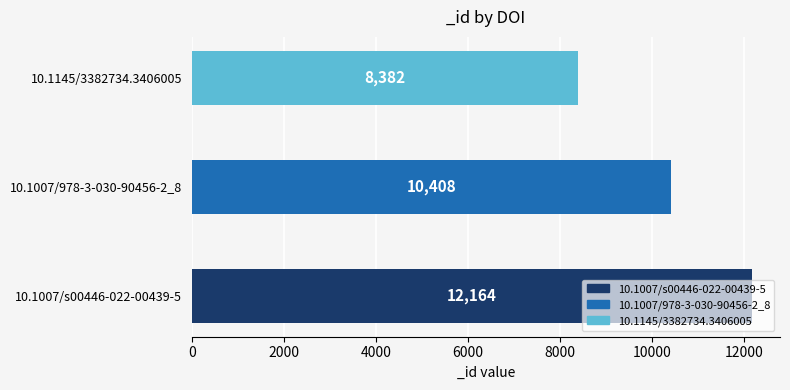

Rank the categories by value from highest to lowest.

10.1007/s00446-022-00439-5, 10.1007/978-3-030-90456-2_8, 10.1145/3382734.3406005